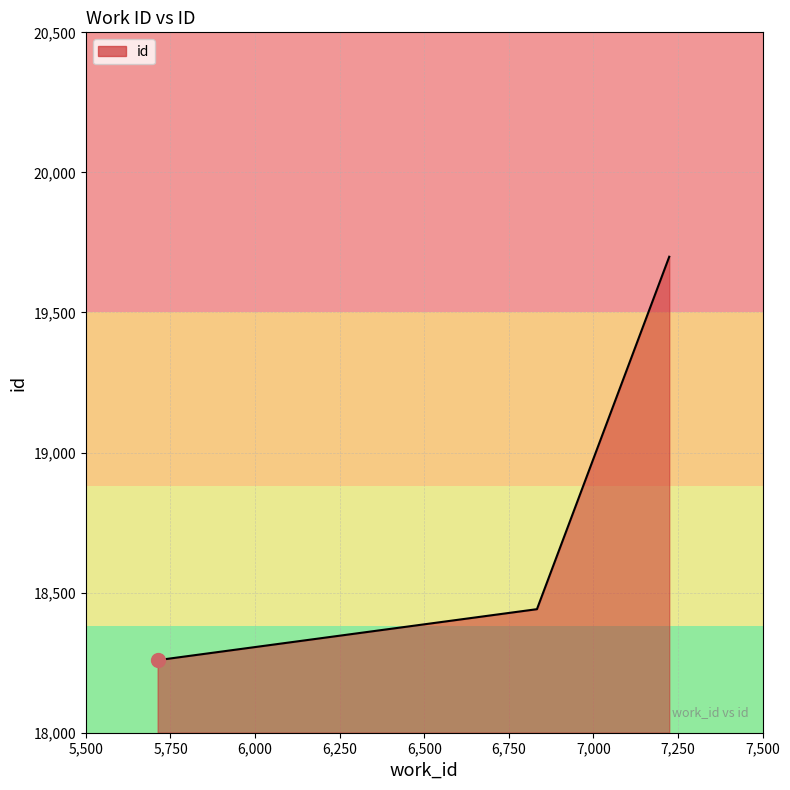

Does the chart display data point markers on the line(s)?

No